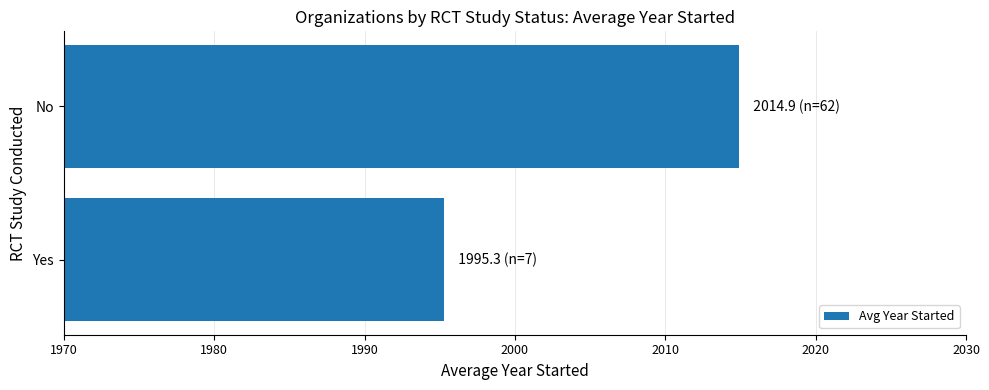

What is the change in value from Yes to No?

+19.6